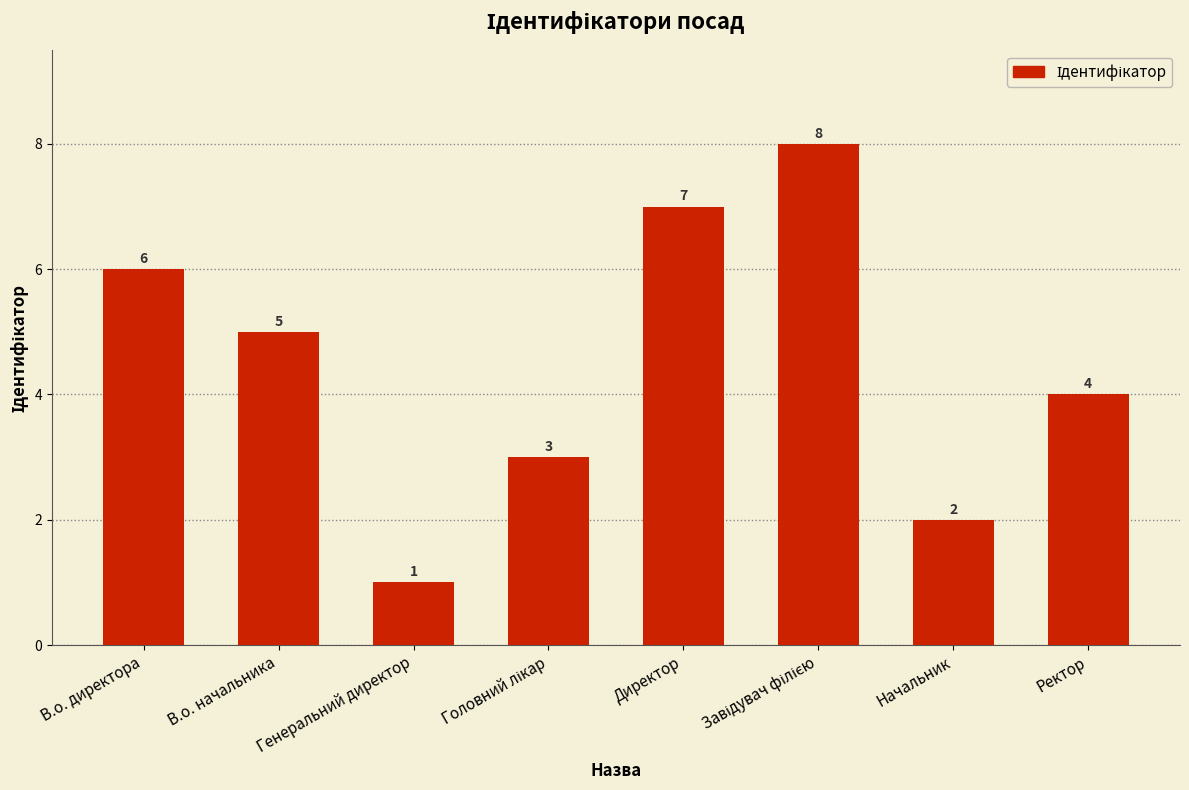

How many bars are there in total?

8